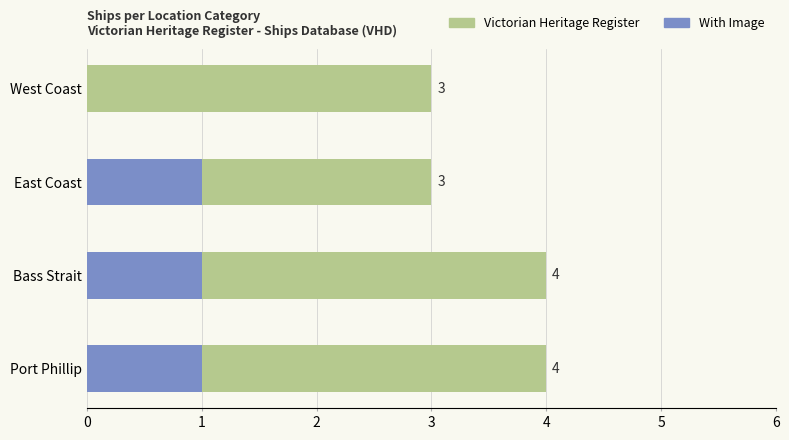

Which series changed the most between Bass Strait and East Coast?

Victorian Heritage Register